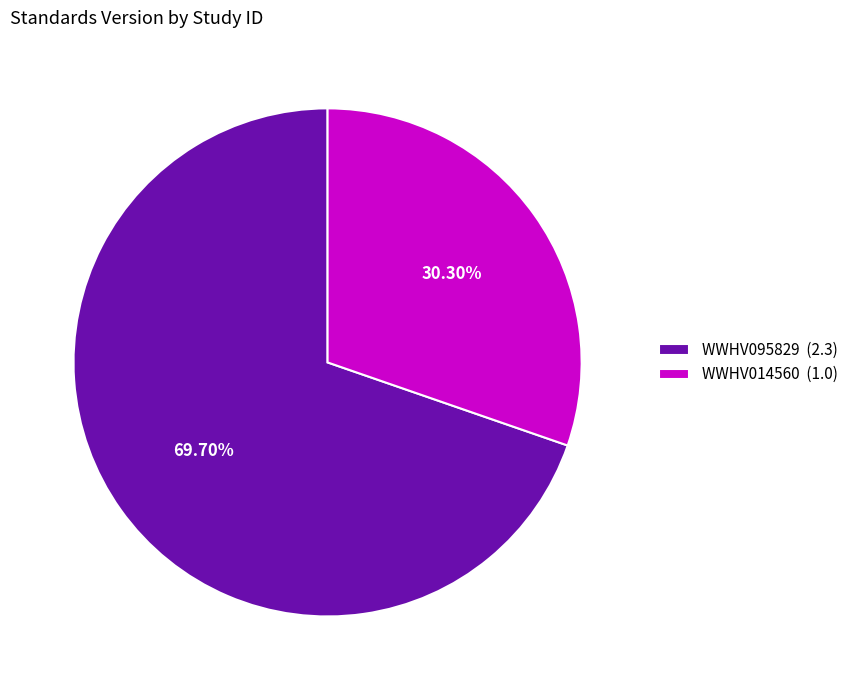

How much of the chart is everything except WWHV014560?

69.7%